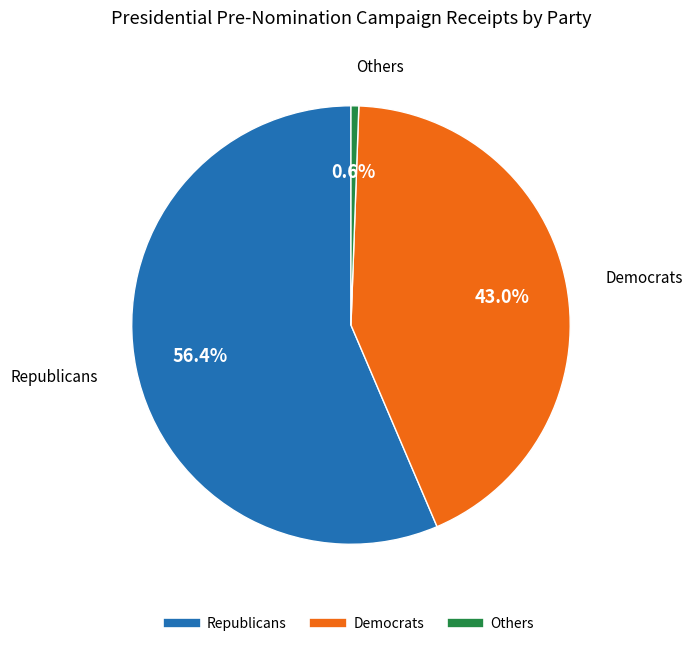

What percentage is the Others slice, to the nearest percent?

1%